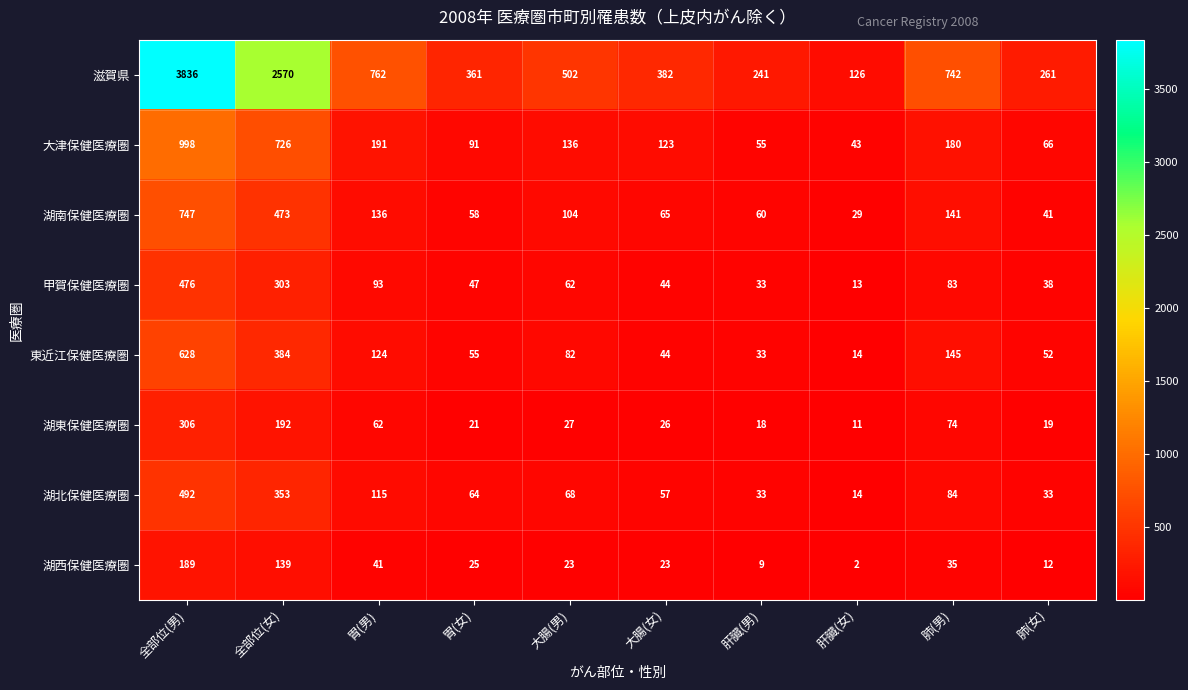

Between 肺(男) and 肺(女), which series saw the biggest shift?

滋賀県